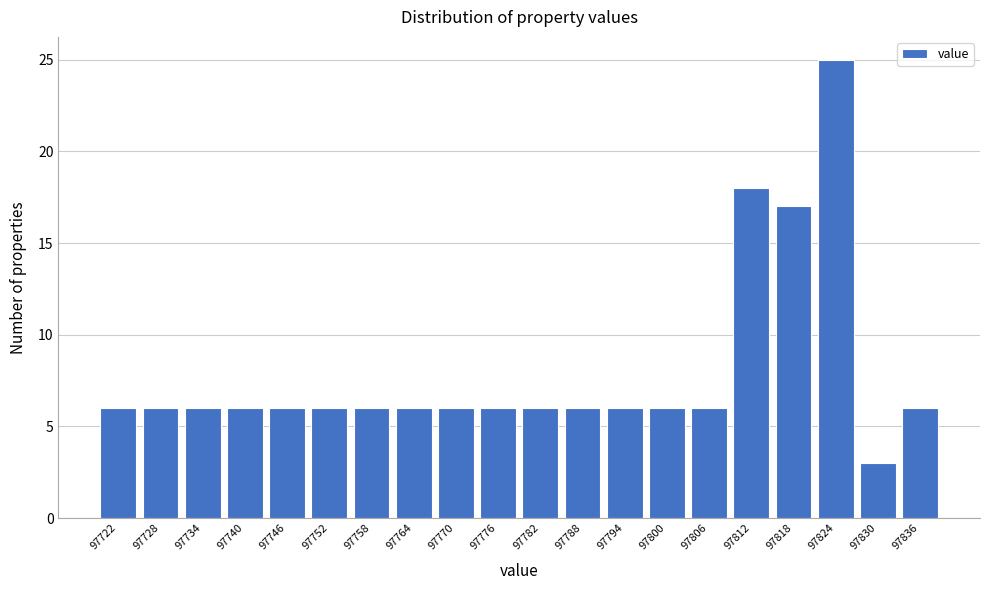

Reading right to left, extract all data points from this chart.

6	3	25	17	18	6	6	6	6	6	6	6	6	6	6	6	6	6	6	6